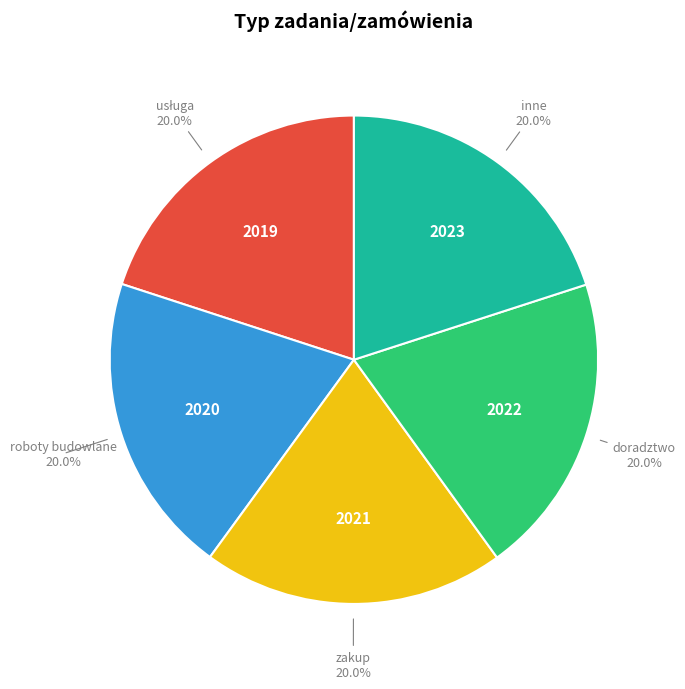

Is there a majority slice in this chart?

No